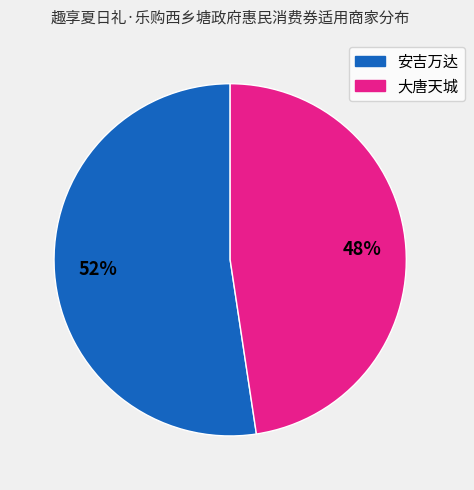

Is the sum of 大唐天城 and 安吉万达 greater than half?

Yes